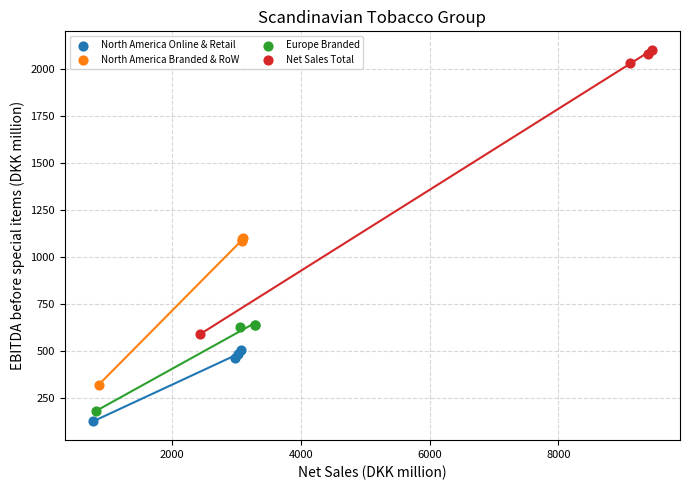

Which series has the largest Y range (max minus min)?

Net Sales Total